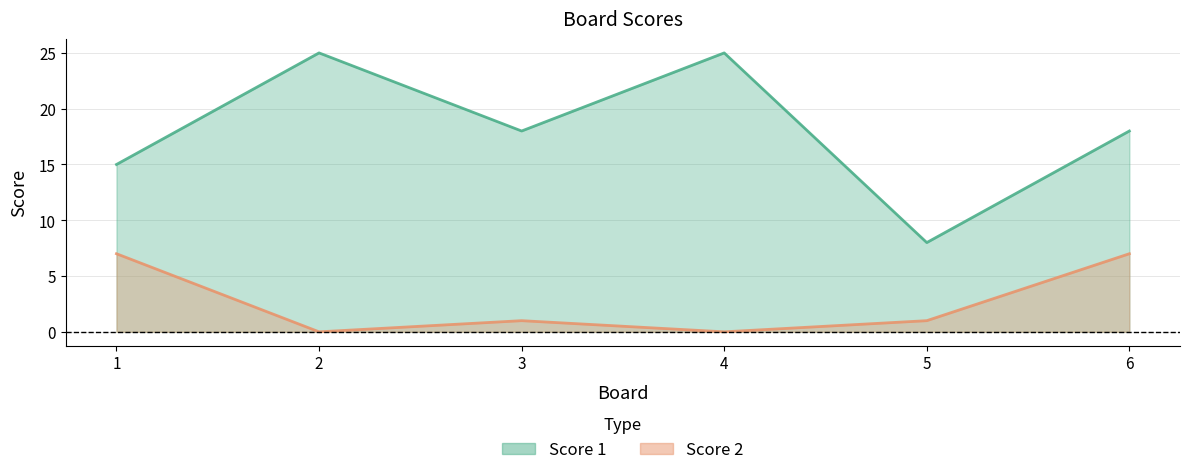

True or false: Score 1 and Score 2 intersect in this chart.

False